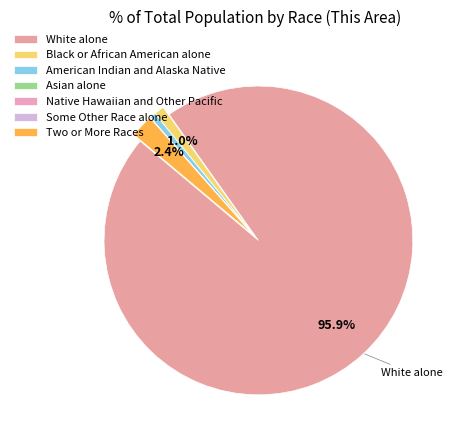

The American Indian and Alaska Native slice represents 1% of the pie. True or false?

True